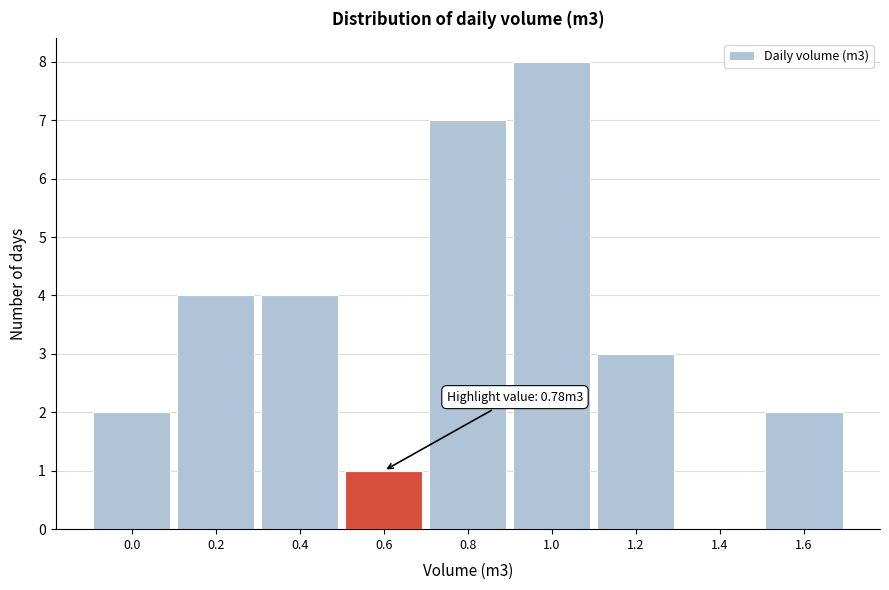

Reading left to right, list all the values displayed in this chart.

0.0=2	0.2=4	0.4=4	0.6=1	0.8=7	1.0=8	1.2=3	1.4=0	1.6=2